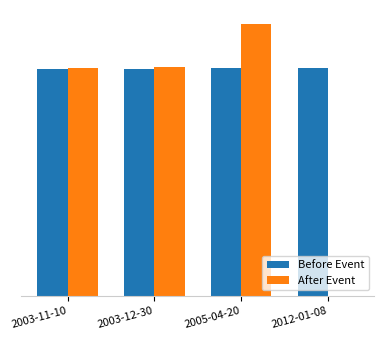

What are all the series names shown in the legend?

Before Event, After Event